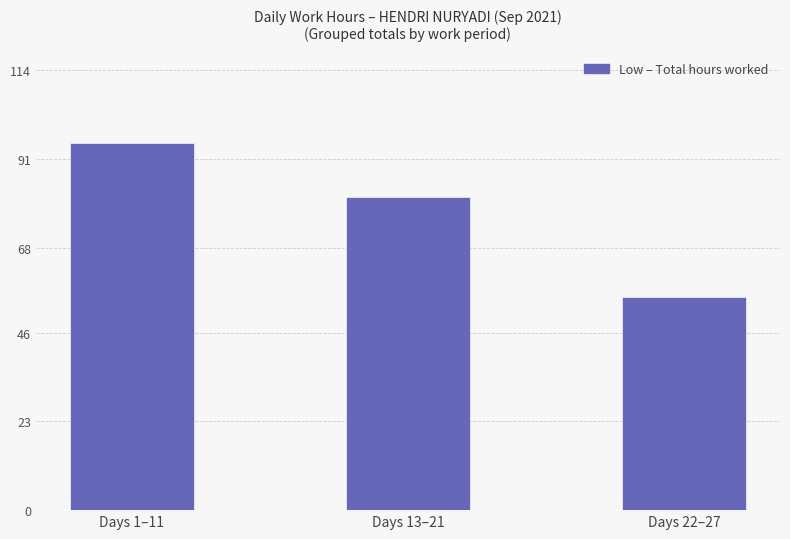

Between Days 1–11 and Days 13–21, which is larger?

Days 1–11